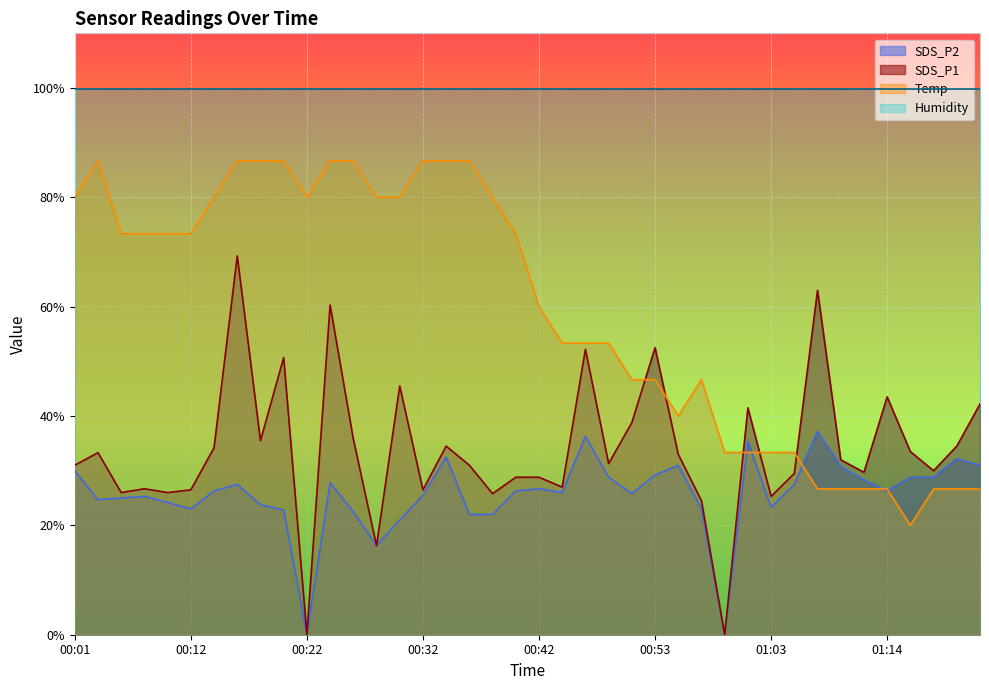

Where does the SDS_P1 series first go above 32?

00:03